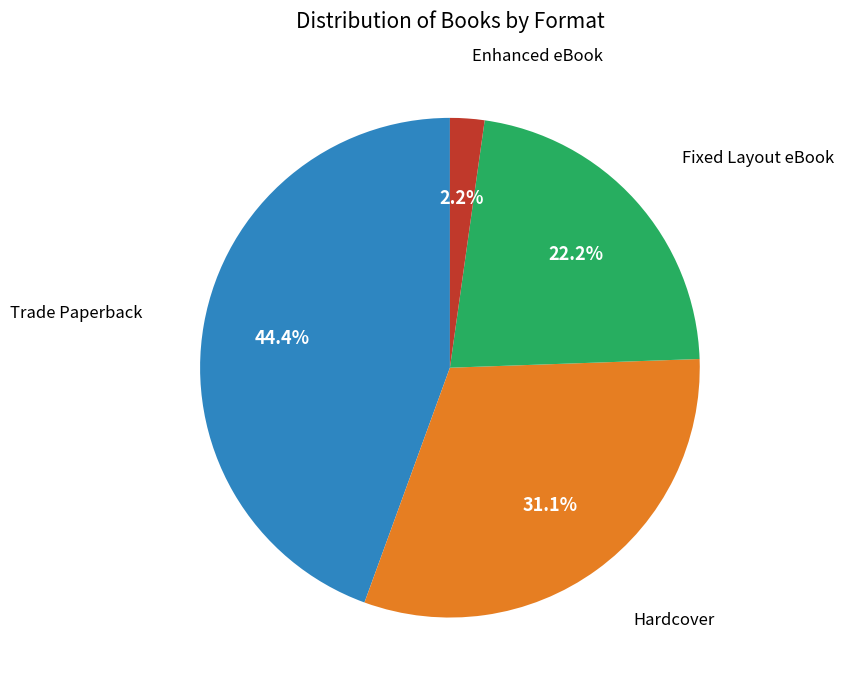

Is there any slice that represents more than half of the pie?

No